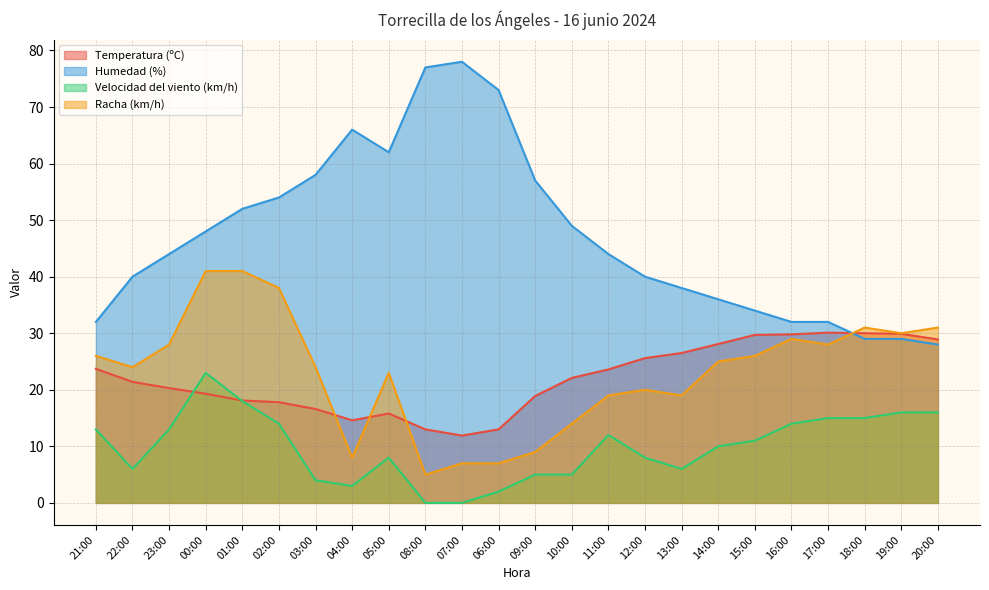

Where do Humedad (%) and Racha (km/h) first cross each other?

17:00 and 18:00